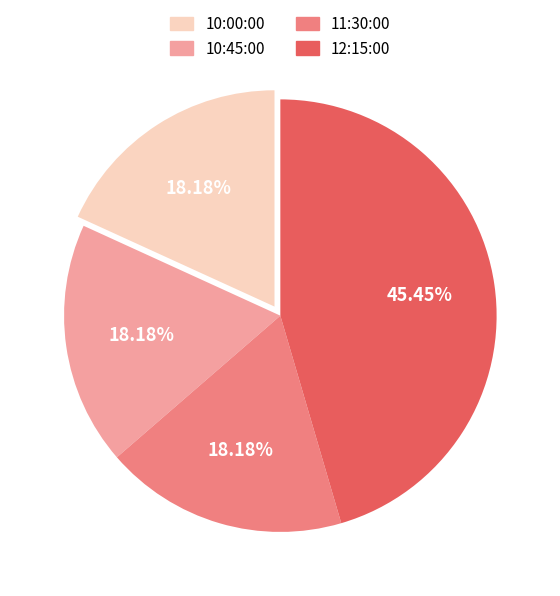

Does any single category account for the majority?

No